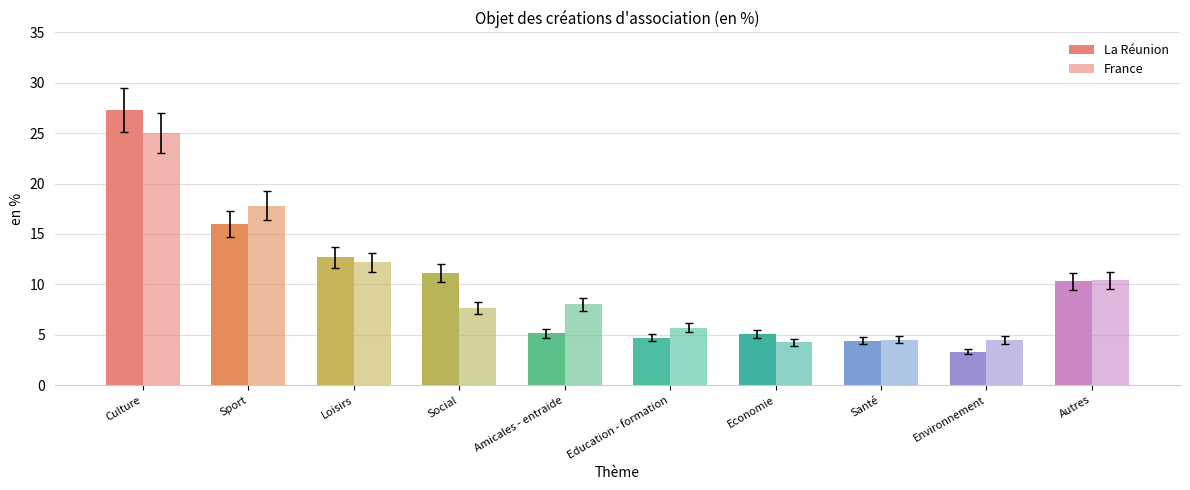

How many values in the France series are below 8?

5